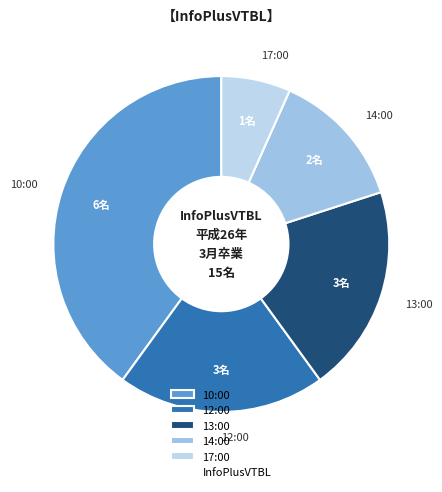

What is the ratio of the value at 13:00 to the value at 10:00?

0.5